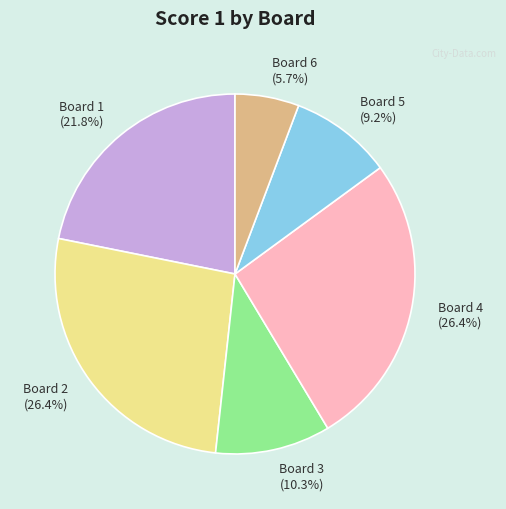

To the nearest percent, what portion does Board 4 represent?

26%